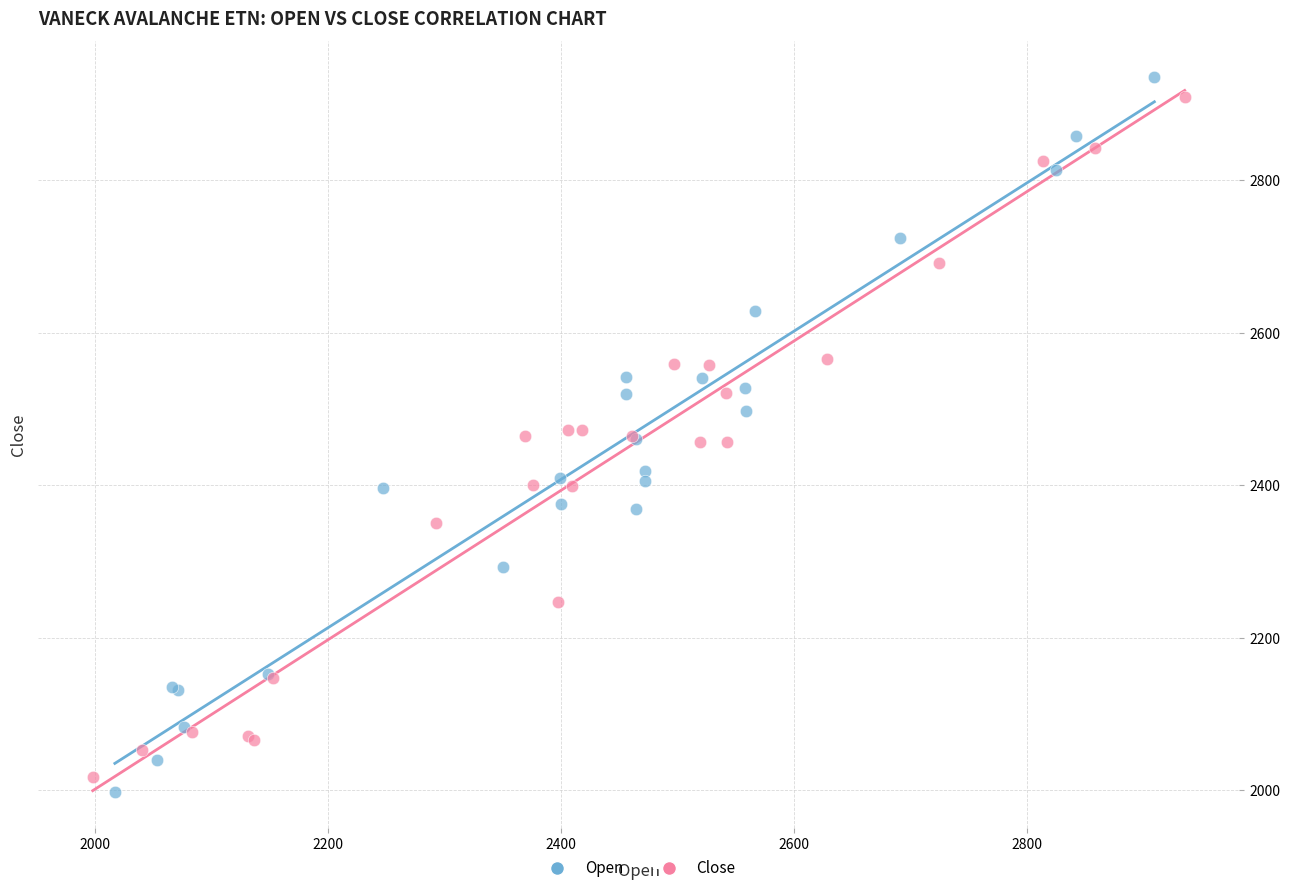

Which series has the widest spread of Y values?

Open